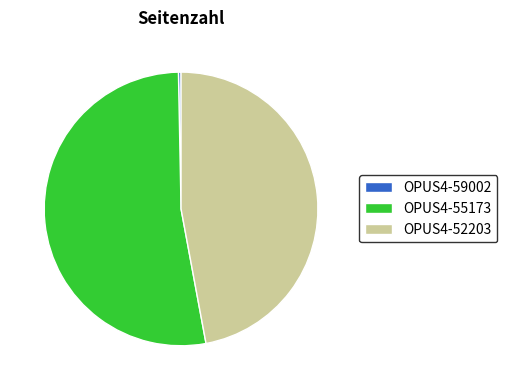

Approximately how many times larger is the value at OPUS4-55173 compared to OPUS4-59002?

171.0